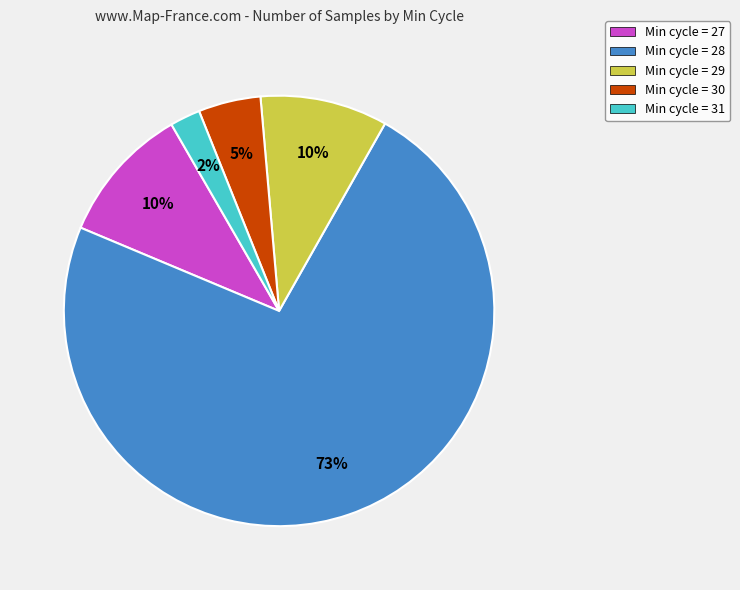

True or false: Min cycle = 30 accounts for 5% of the total.

True